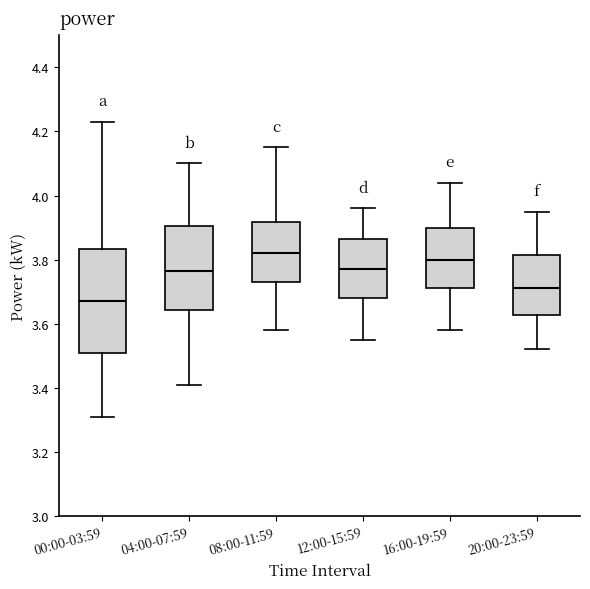

Reading left to right, read every box against the y-axis: the position of its median line, the range the box covers, and the ends of its whiskers. The values are not printed on the chart, so give them approximately, as read against the axis.

00:00-03:59: median 3.68, box 3.50 to 3.84, whiskers 3.32 to 4.24
04:00-07:59: median 3.76, box 3.64 to 3.90, whiskers 3.42 to 4.10
08:00-11:59: median 3.82, box 3.74 to 3.92, whiskers 3.58 to 4.16
12:00-15:59: median 3.78, box 3.68 to 3.86, whiskers 3.56 to 3.96
16:00-19:59: median 3.80, box 3.72 to 3.90, whiskers 3.58 to 4.04
20:00-23:59: median 3.72, box 3.62 to 3.82, whiskers 3.52 to 3.96